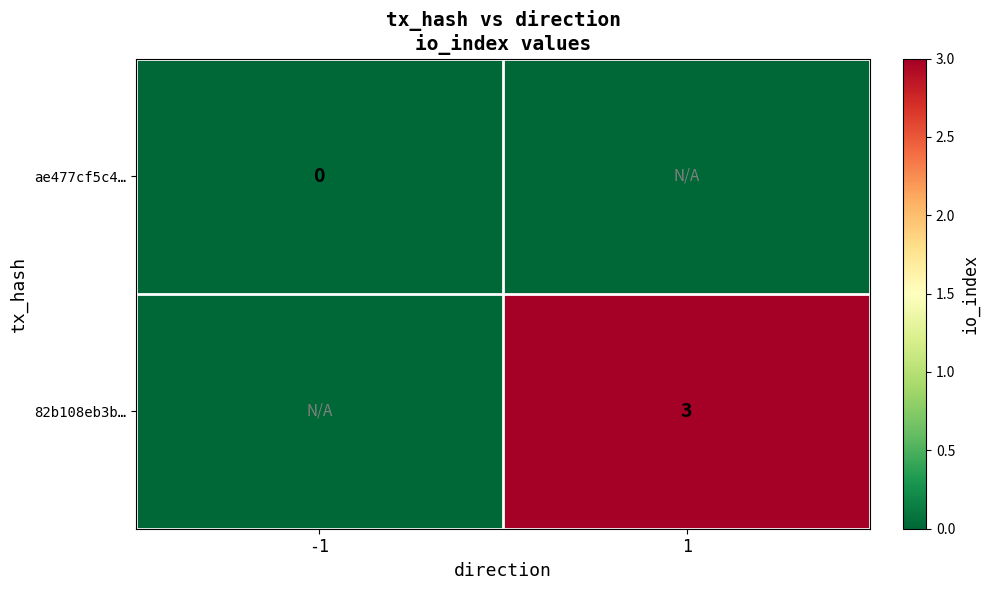

The value of 82b108eb3b… at 1 is 3. True or false?

True